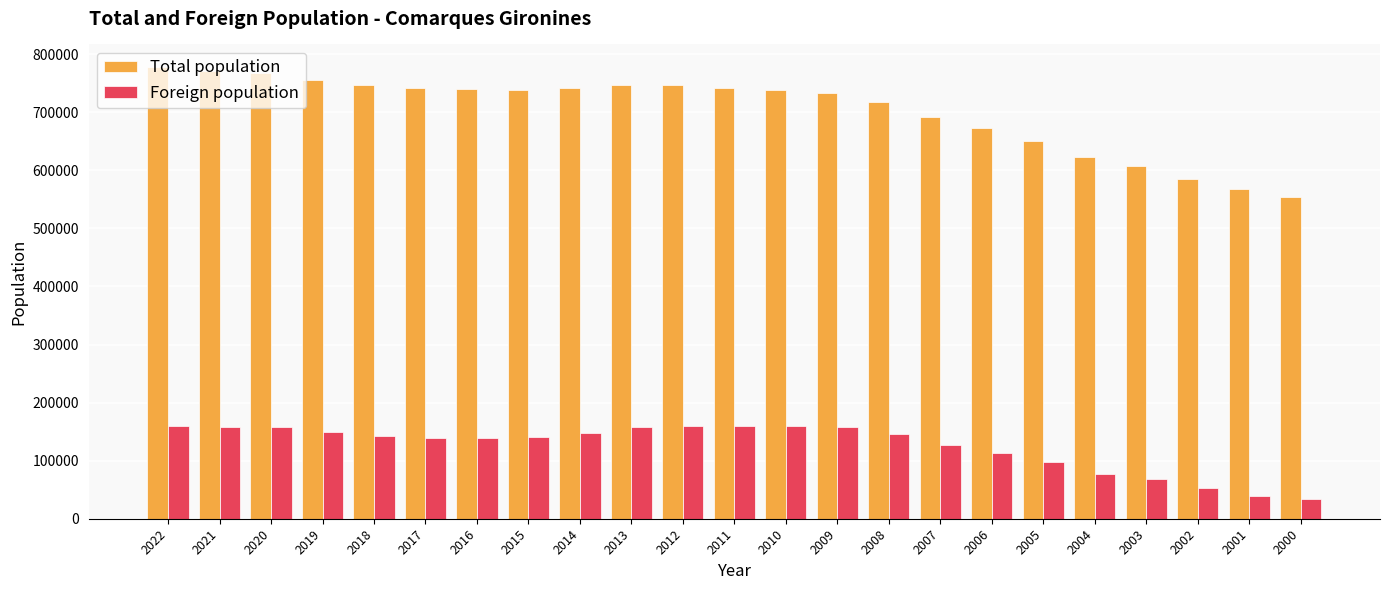

Which series changed the most between 2007 and 2006?

Total population